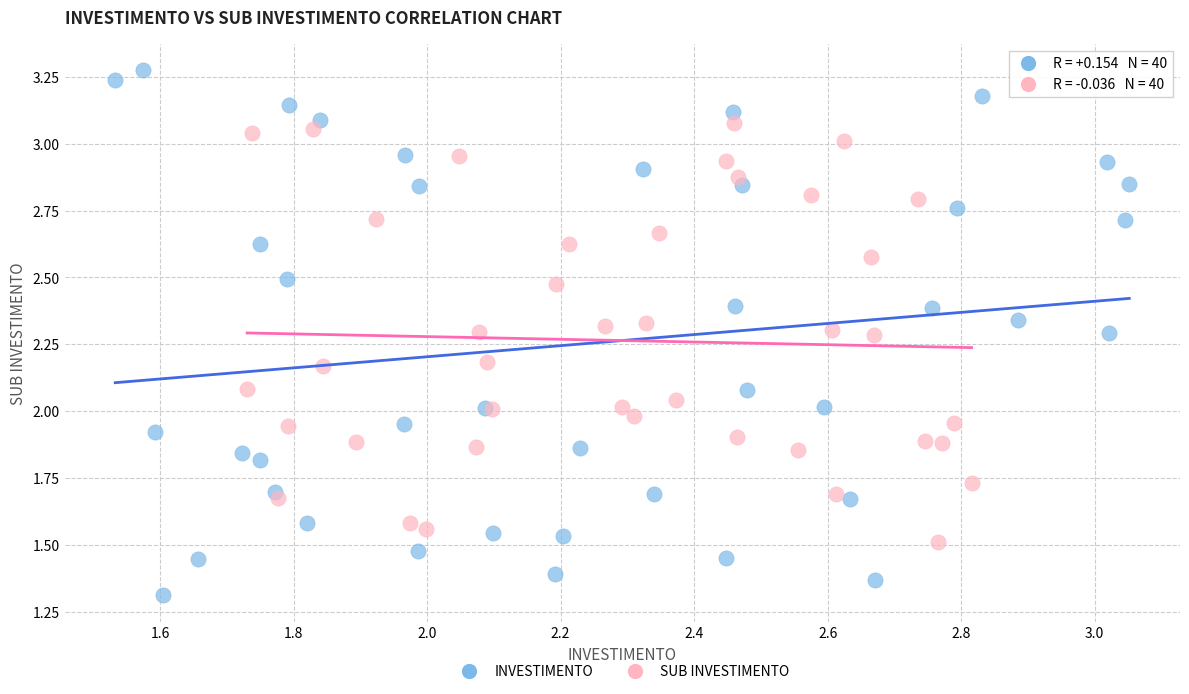

Which series has the largest Y range (max minus min)?

INVESTIMENTO